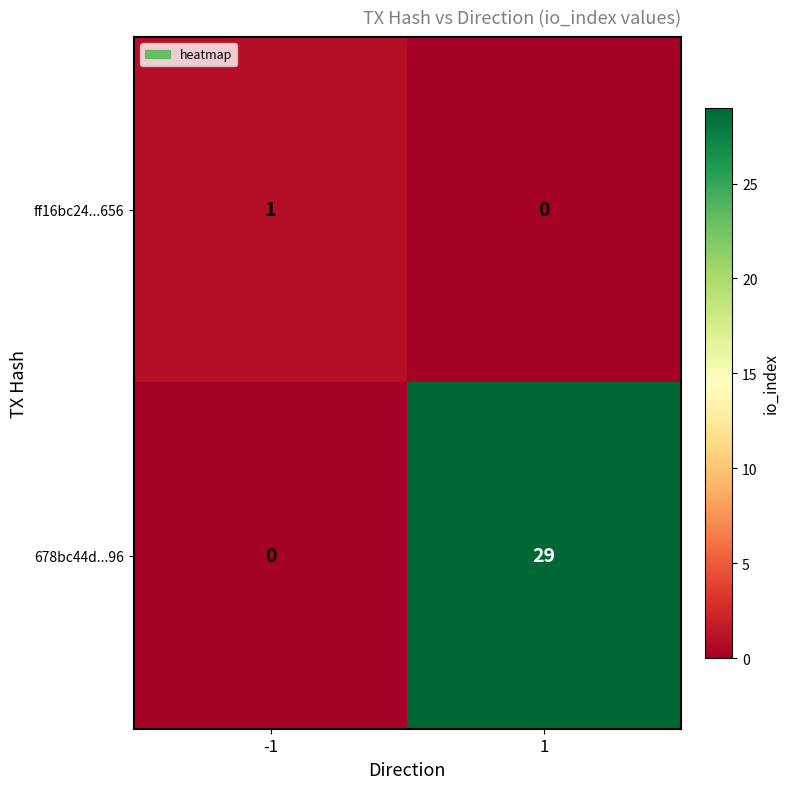

Which series has the widest spread of values?

678bc44d...96